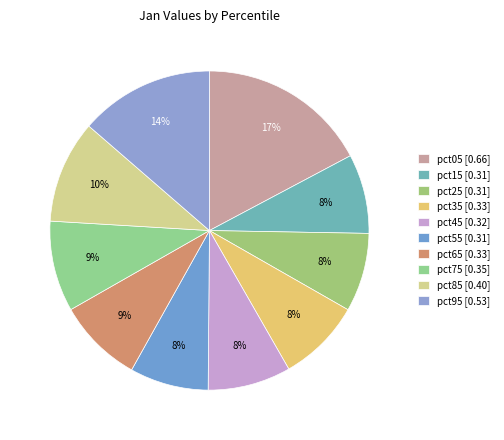

The pct65 slice represents 9% of the pie. True or false?

True